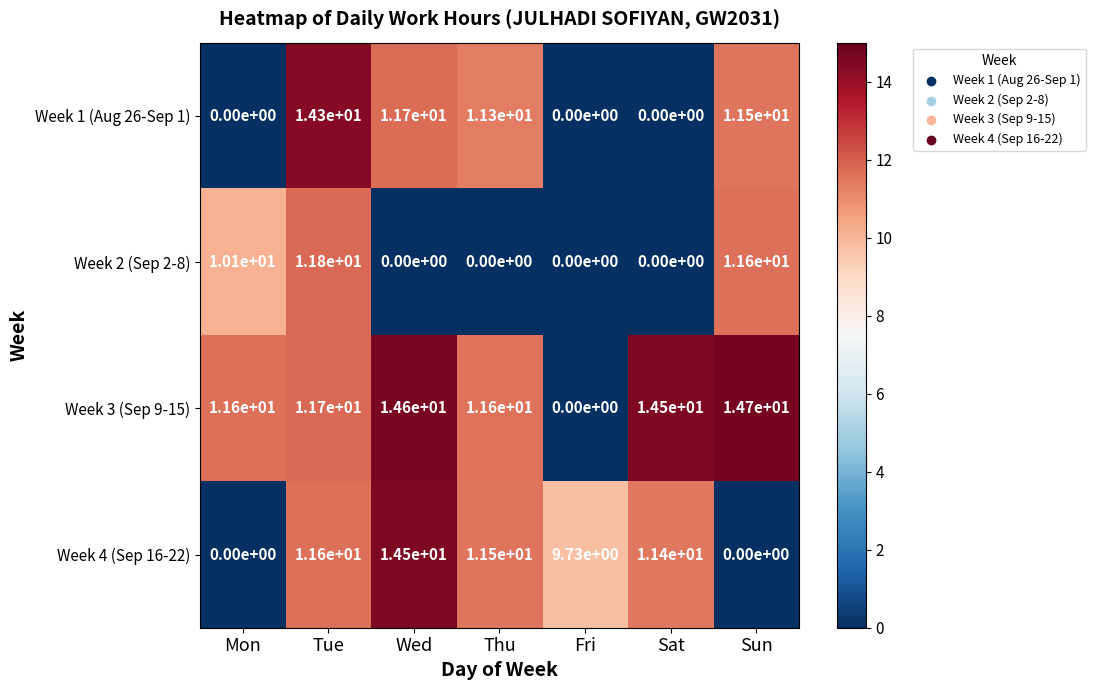

Which category has the highest value across all series?

Sun